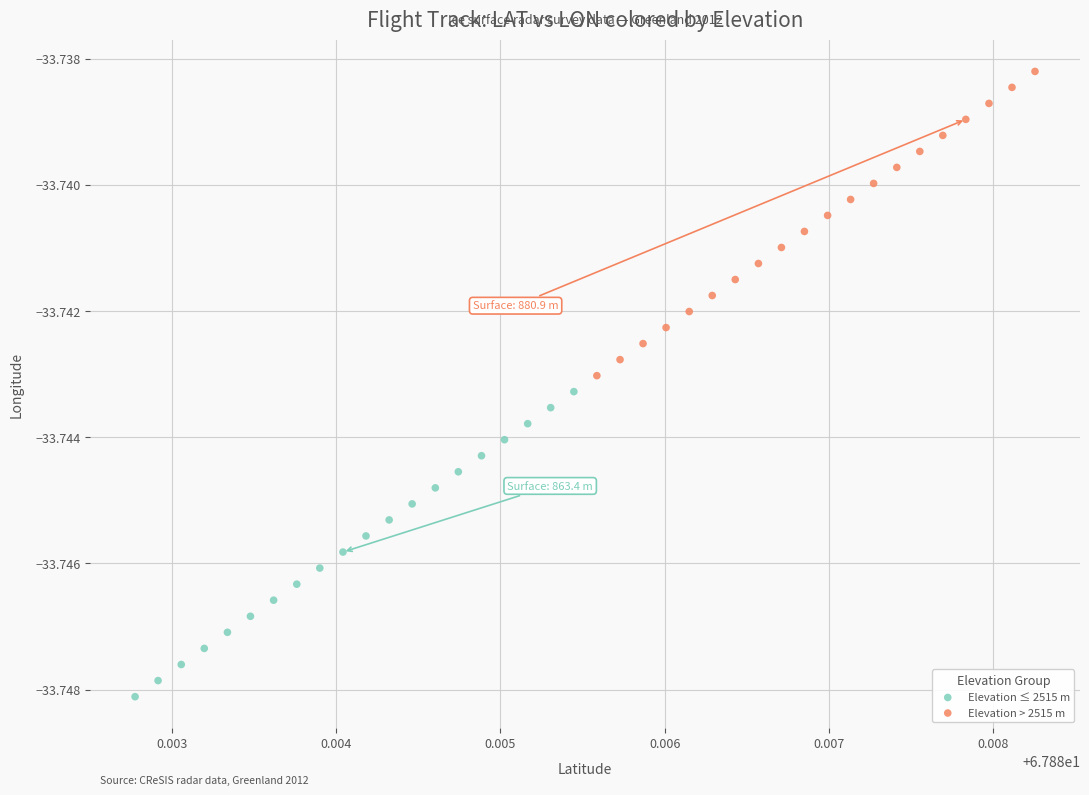

What are all the series names shown in the legend?

Elevation ≤ 2515 m, Elevation > 2515 m